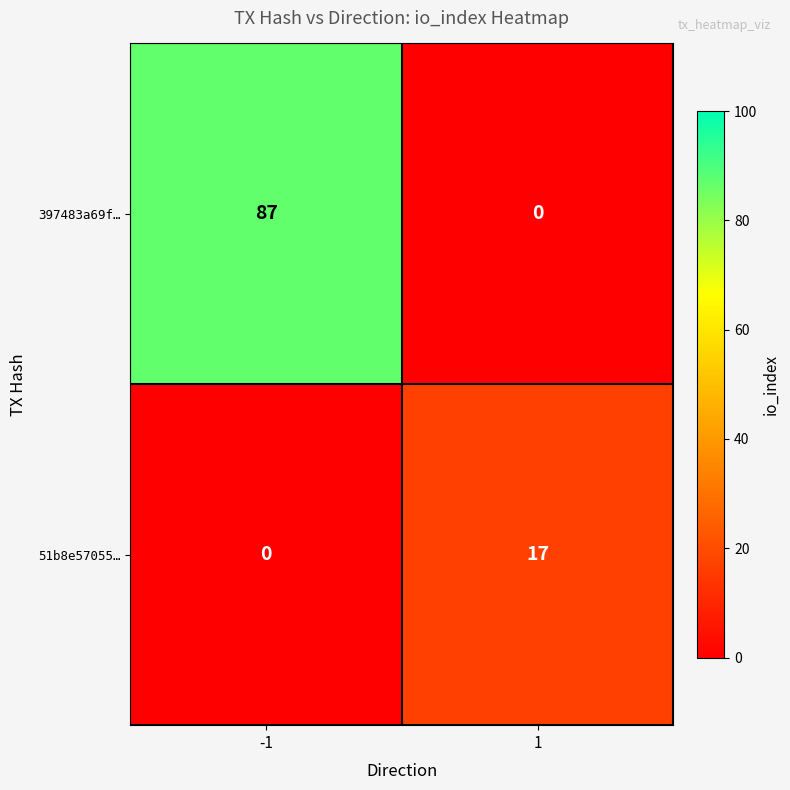

Between -1 and 1, which series saw the biggest shift?

397483a69f…